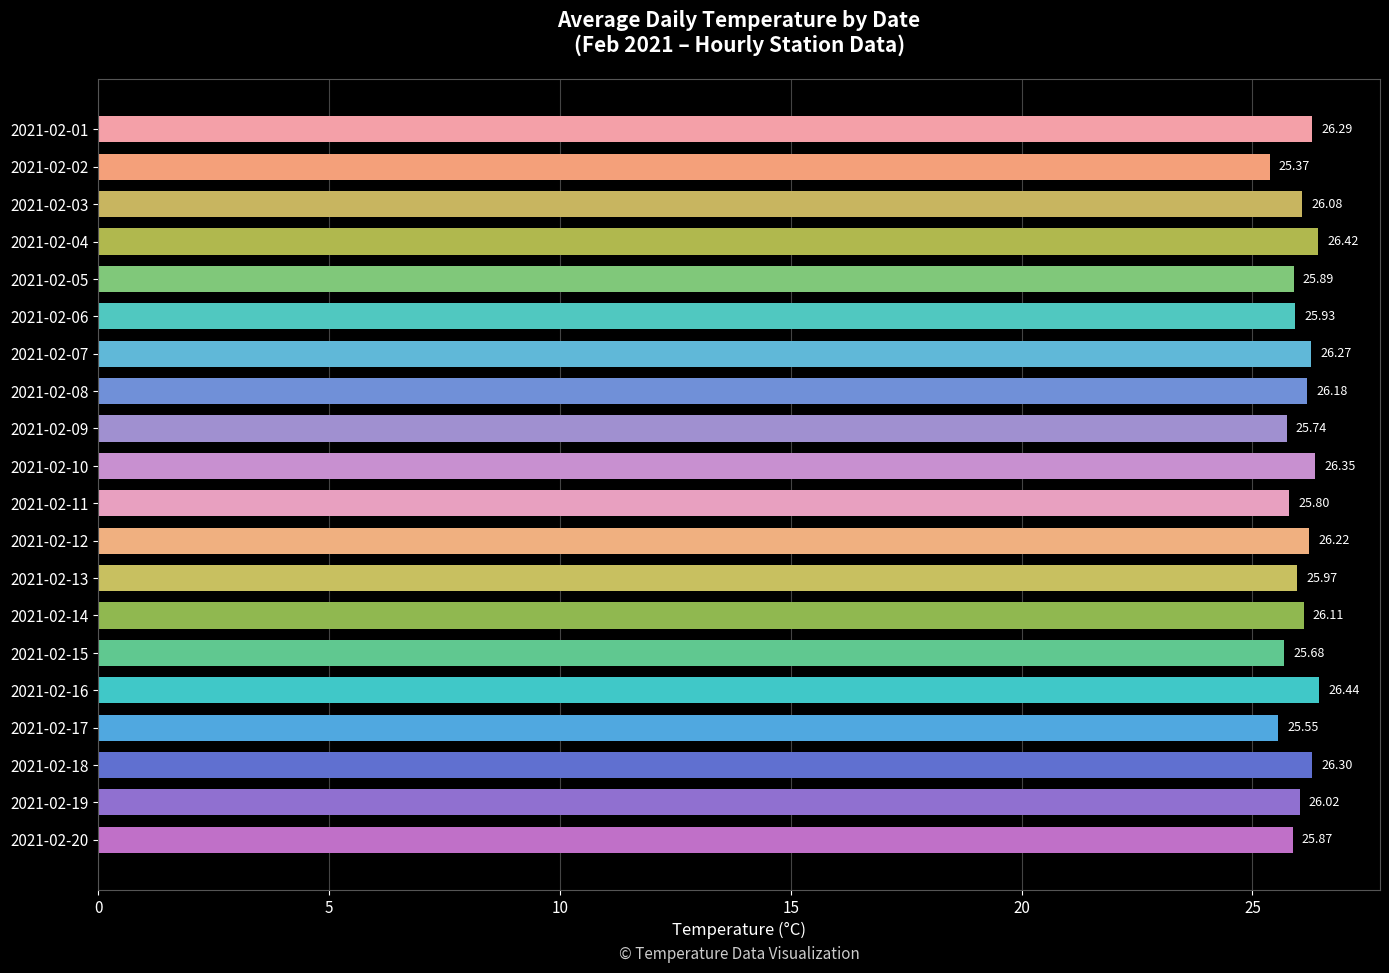

Approximately how many times larger is the value at 2021-02-10 compared to 2021-02-03?

1.0